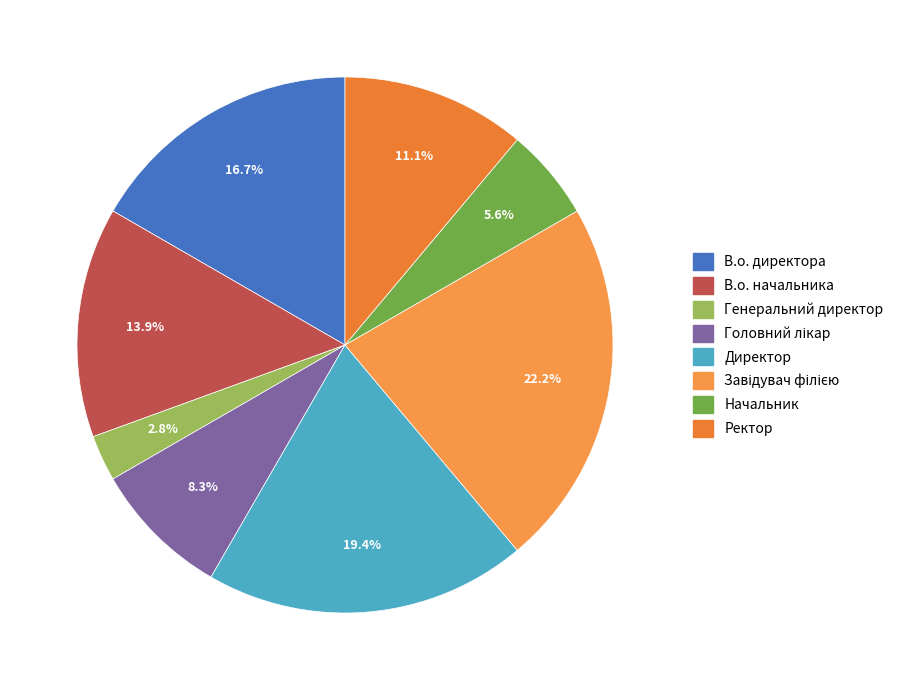

What percentage do В.о. начальника and Головний лікар together represent?

22.2%